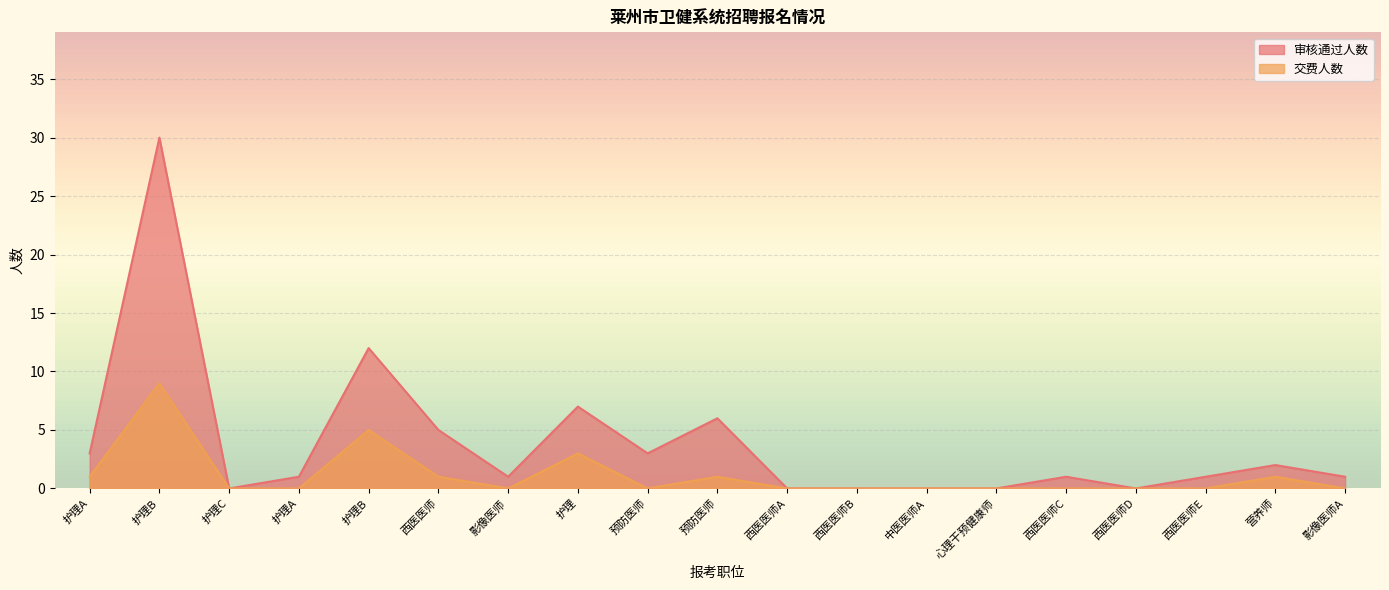

Reading left to right, extract all data points from this chart.

审核通过人数: 护理A=3	护理B=30	护理C=0	护理A=1	护理B=12	西医医师=5	影像医师=1	护理=7	预防医师=3	预防医师=6	西医医师A=0	西医医师B=0	中医医师A=0	心理干预健康师=0	西医医师C=1	西医医师D=0	西医医师E=1	营养师=2	影像医师A=1
交费人数: 护理A=1	护理B=9	护理C=0	护理A=0	护理B=5	西医医师=1	影像医师=0	护理=3	预防医师=0	预防医师=1	西医医师A=0	西医医师B=0	中医医师A=0	心理干预健康师=0	西医医师C=0	西医医师D=0	西医医师E=0	营养师=1	影像医师A=0